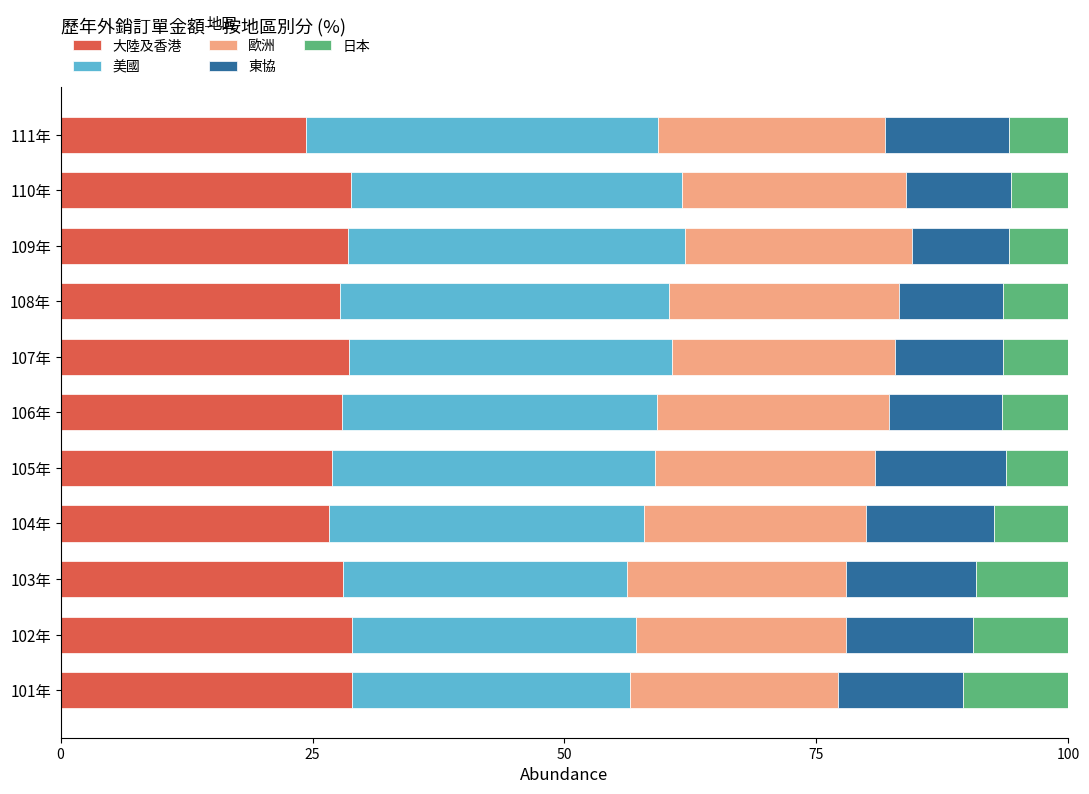

What is the total value across all series at 104年?

100.0